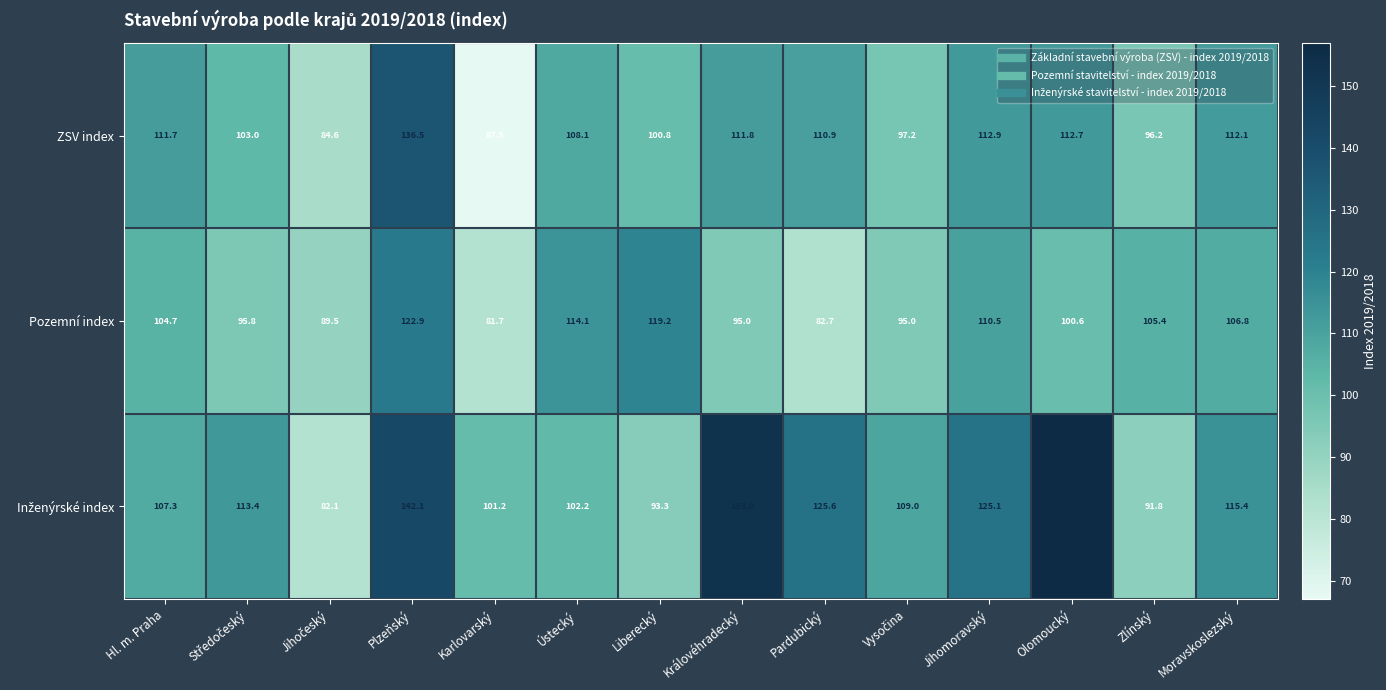

How many categories are shown in the chart?

14